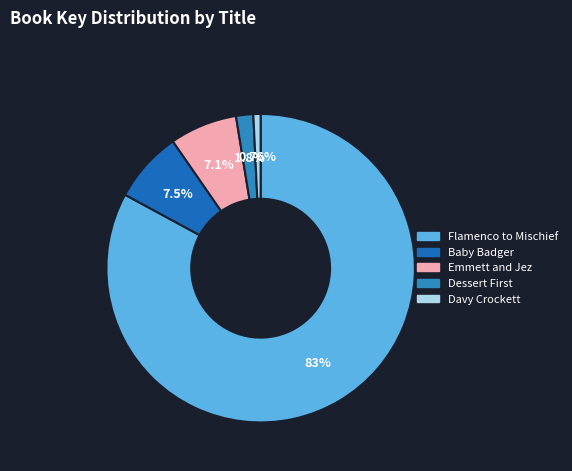

How many segments does this pie chart have?

5